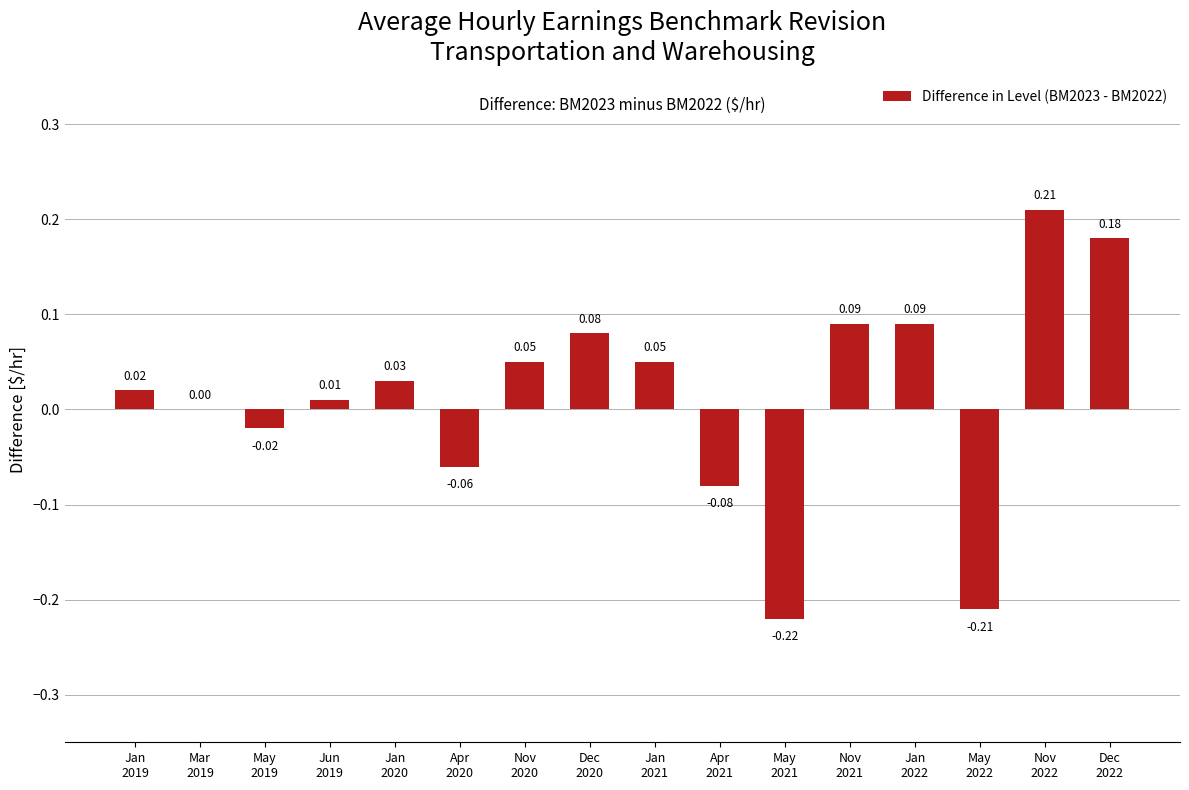

How many data points does each series have?

16